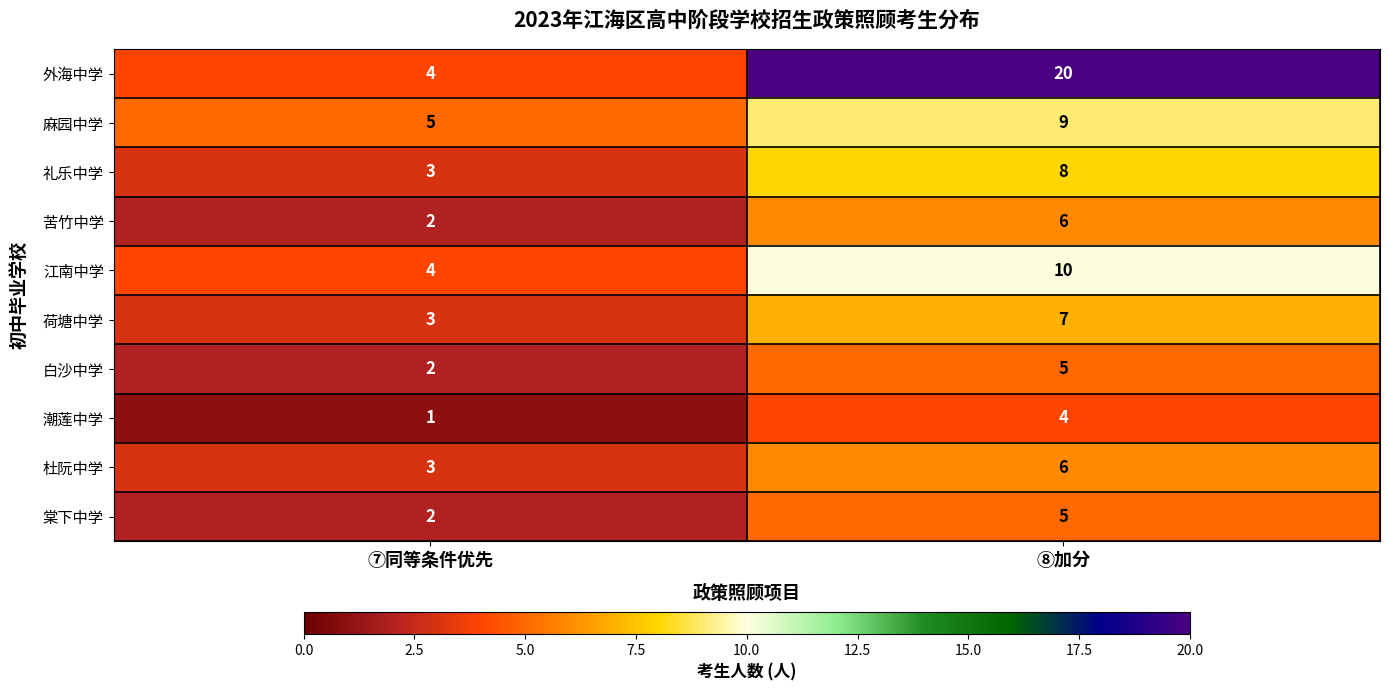

Reading right to left, what are all the values shown in this chart?

外海中学: 20	4
麻园中学: 9	5
礼乐中学: 8	3
苦竹中学: 6	2
江南中学: 10	4
荷塘中学: 7	3
白沙中学: 5	2
潮莲中学: 4	1
杜阮中学: 6	3
棠下中学: 5	2